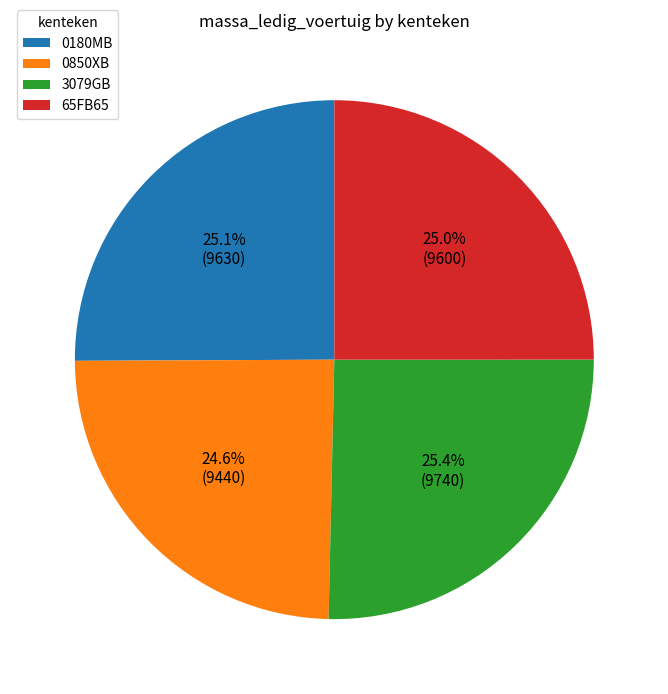

To the nearest percent, what is the combined percentage of 3079GB and 0180MB?

50%